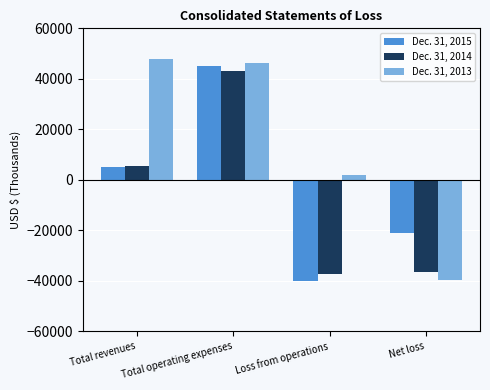

What is the highest value of the Dec. 31, 2014 series?

43017